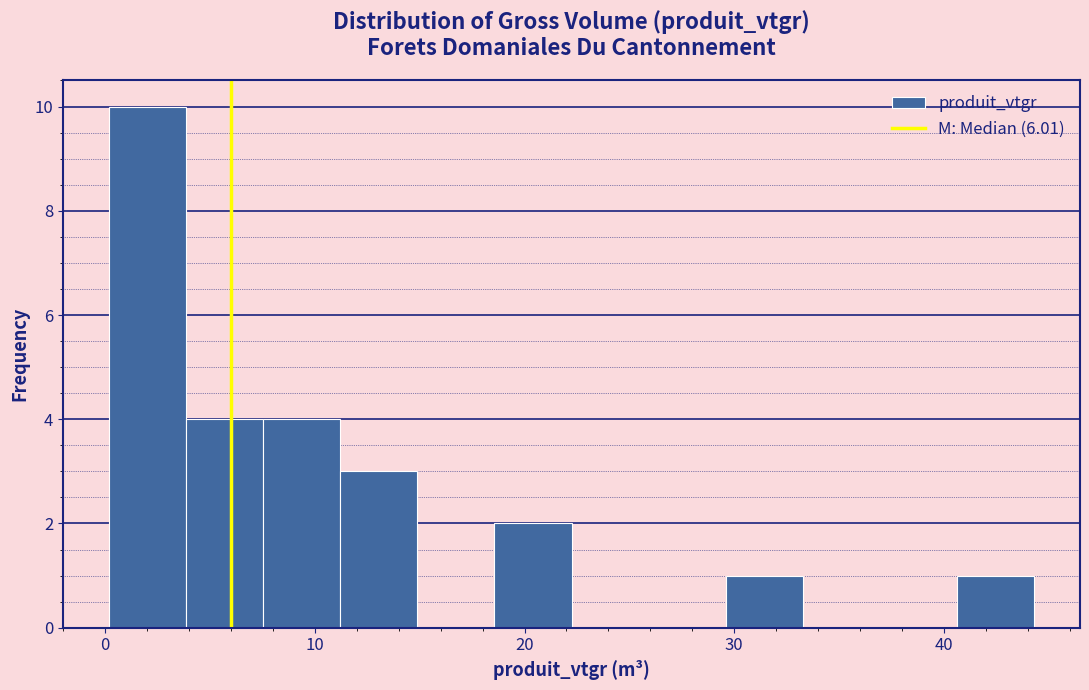

Read against the x-axis, roughly where is the centre of the tallest bar?

2